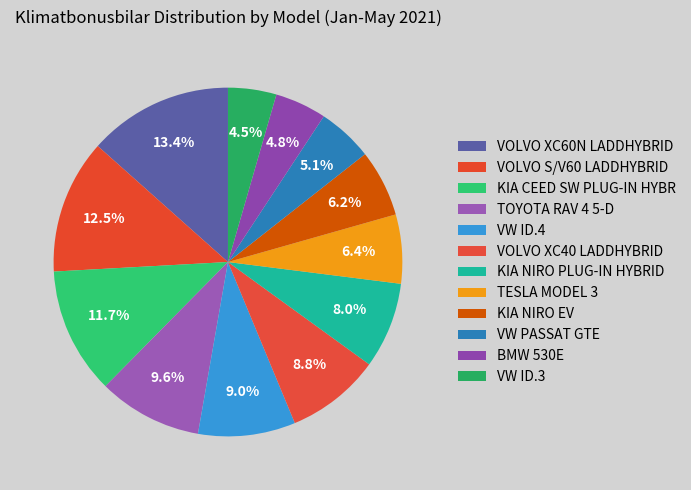

What percentage do KIA NIRO PLUG-IN HYBRID and VOLVO XC60N LADDHYBRID together represent?

21.4%